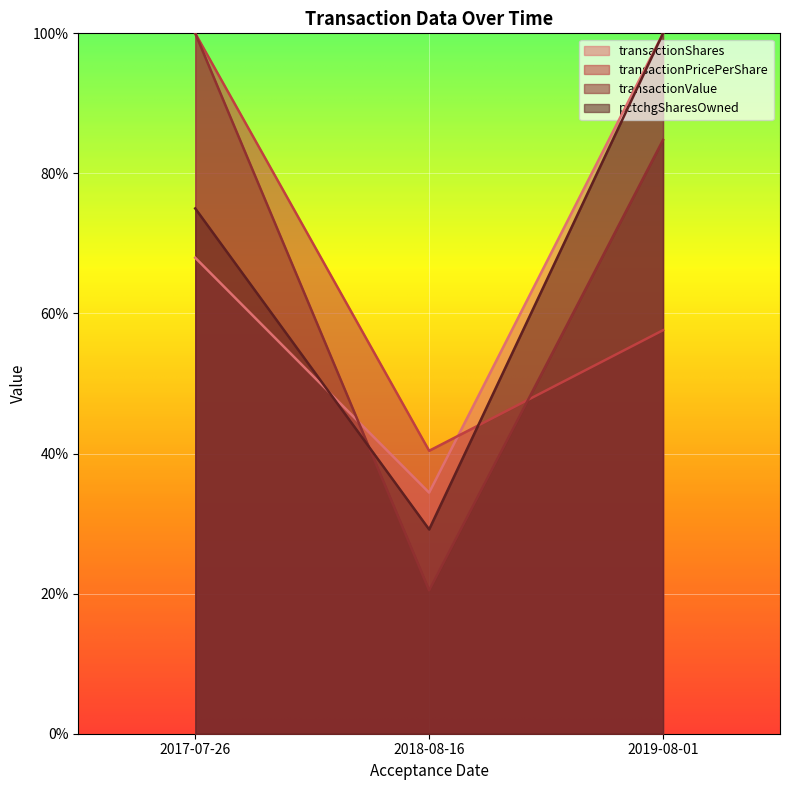

What is the label of the 3rd point from the left?

2019-08-01